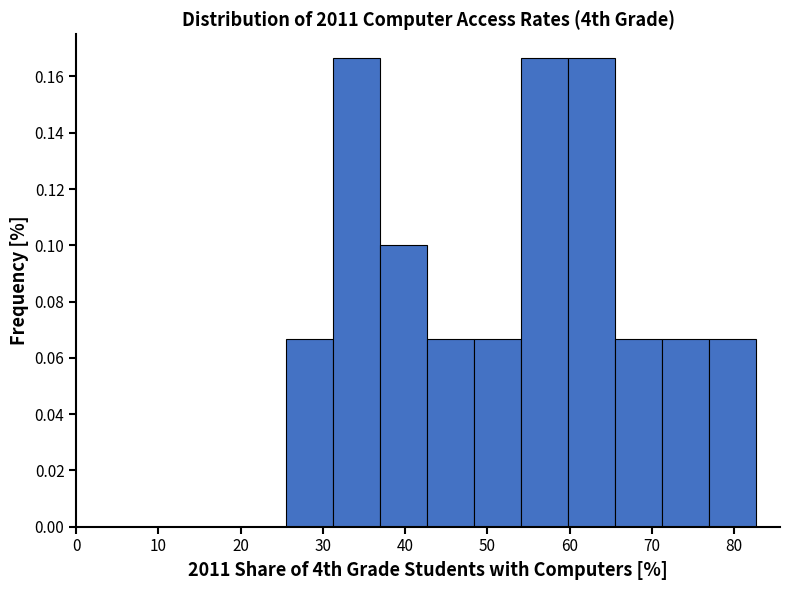

Reading left to right, transcribe this chart: for each bar, give the range it covers on the x-axis and its height. Neither the bar edges nor the heights are printed on the chart, so give them approximately, as read against the axes.

25 to 31: 0.066
31 to 37: 0.166
37 to 43: 0.100
43 to 48: 0.066
48 to 54: 0.066
54 to 60: 0.166
60 to 66: 0.166
66 to 71: 0.066
71 to 77: 0.066
77 to 83: 0.066